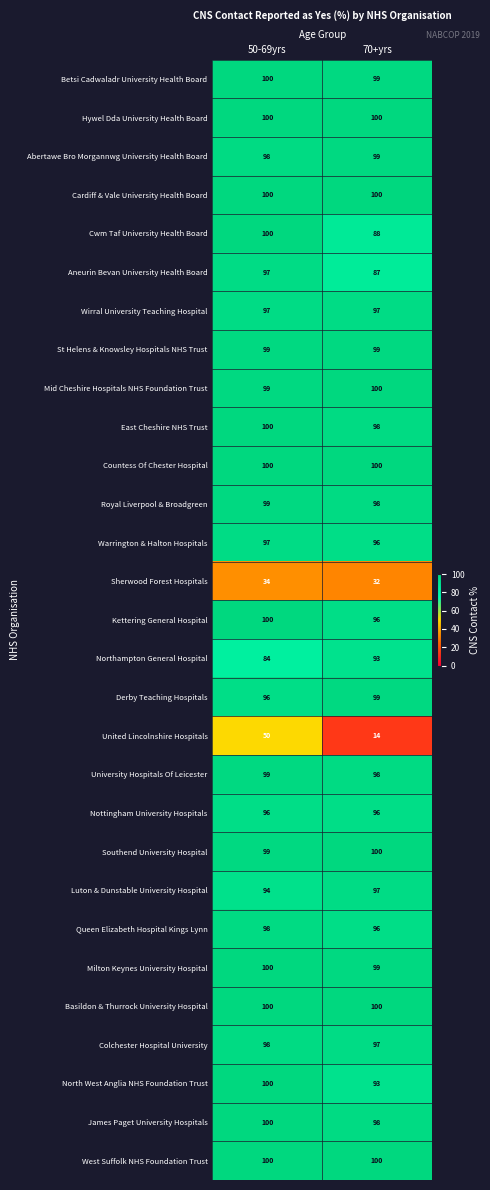

Which category has the lowest value across all series?

70+yrs